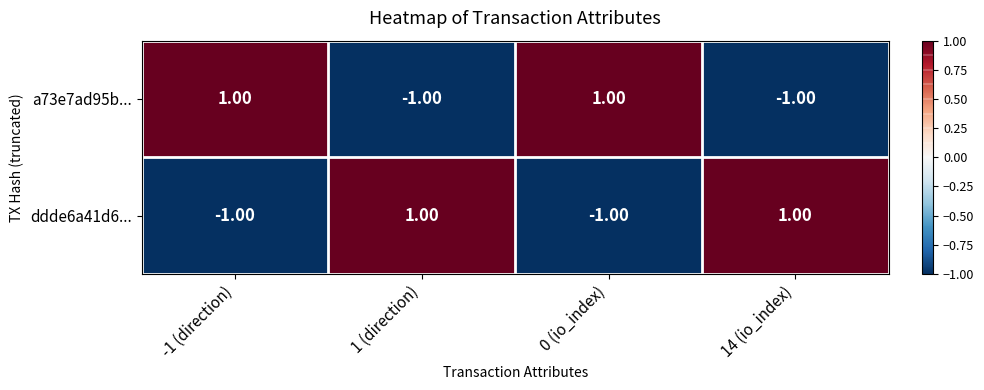

Count the number of categories in the chart.

4